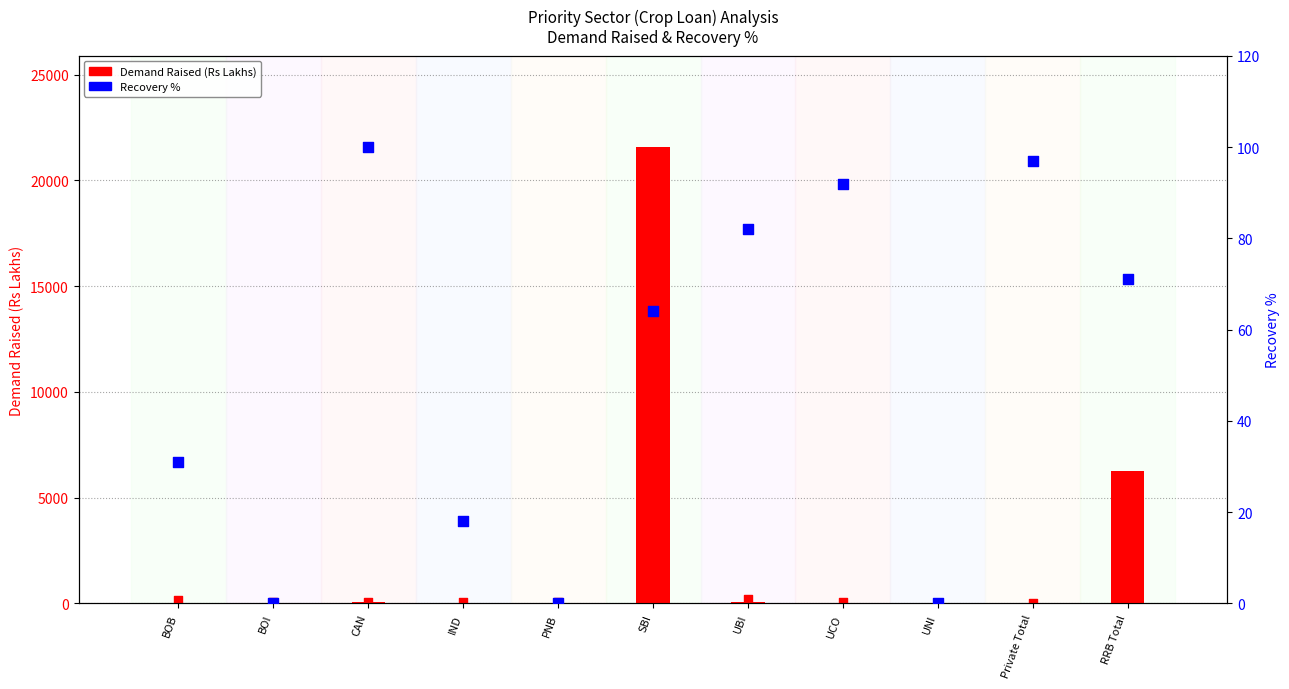

Which series has the largest Y range (max minus min)?

Demand Raised (Rs Lakhs)